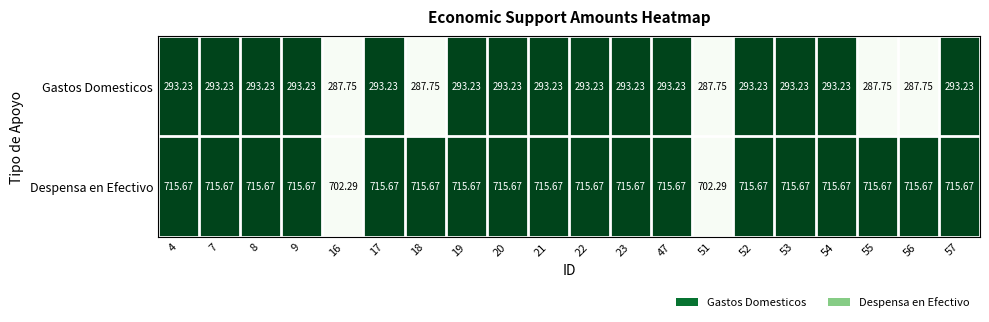

How many data points does each series have?

20